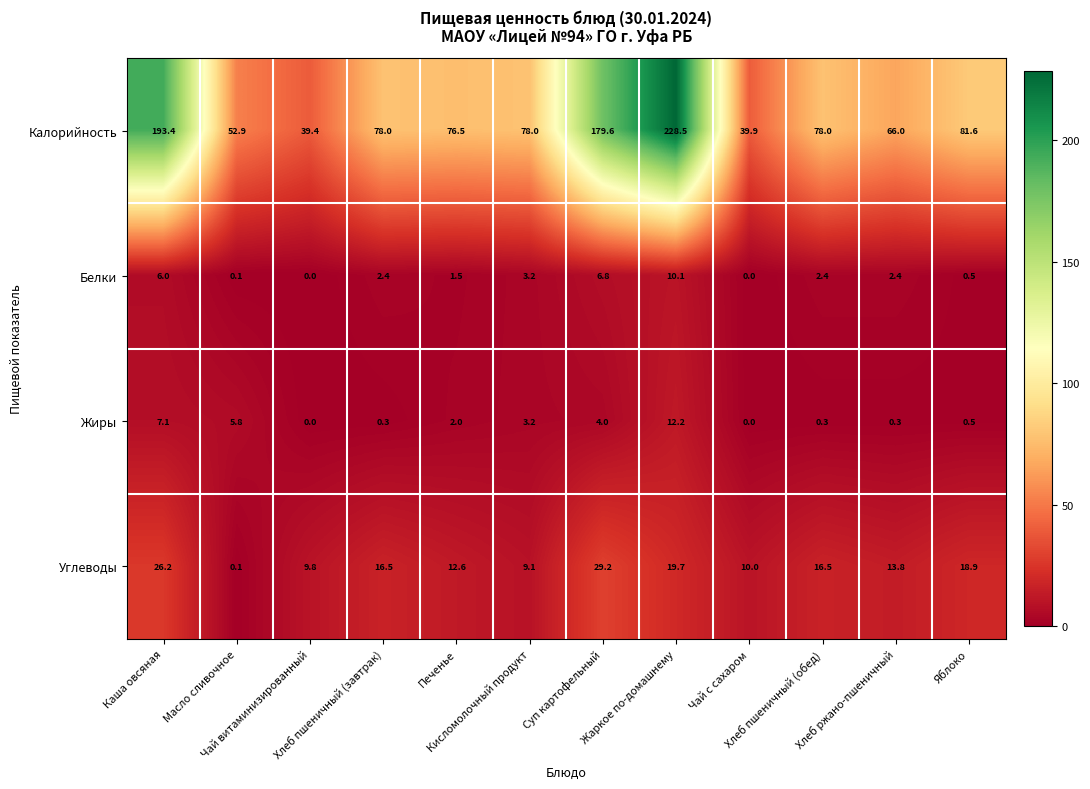

Rank the series at Жаркое по-домашнему from highest to lowest value.

Калорийность, Углеводы, Жиры, Белки